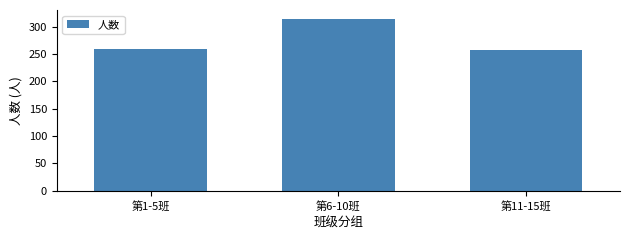

How many data points are less than 259?

1